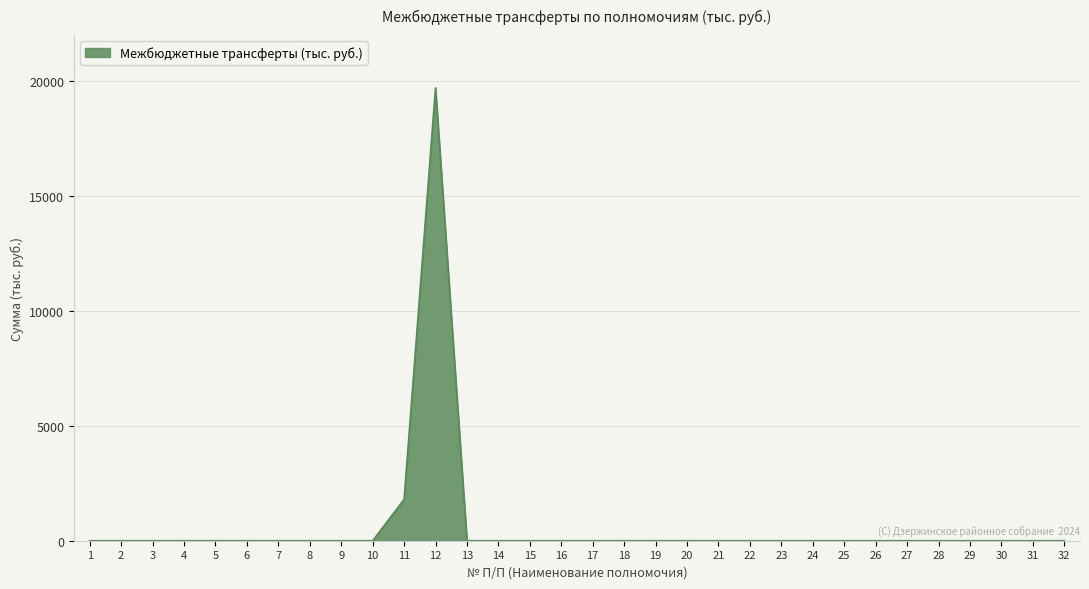

What is the maximum value shown in the chart?

19701.6